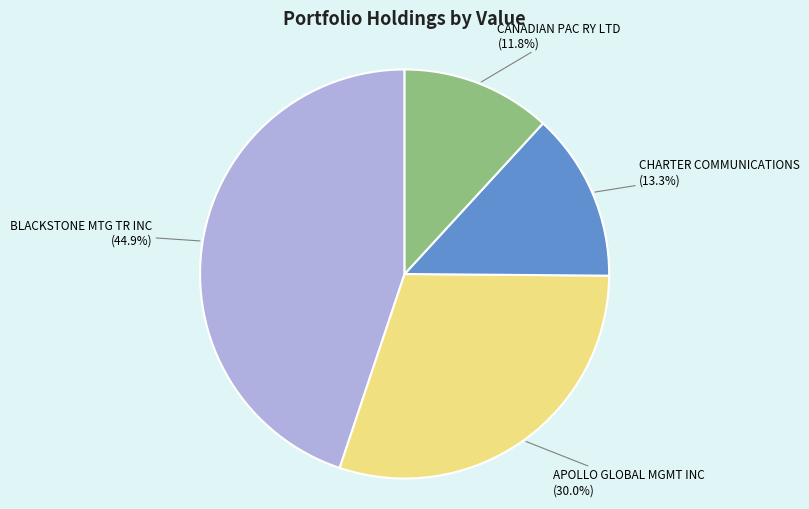

What percentage is NOT represented by BLACKSTONE MTG TR INC?

55.1%